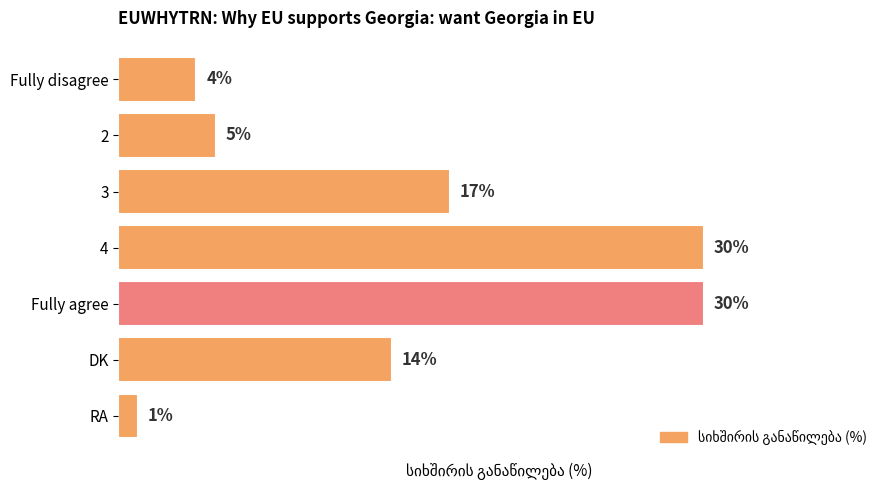

At which label is the value closest to 15?

DK